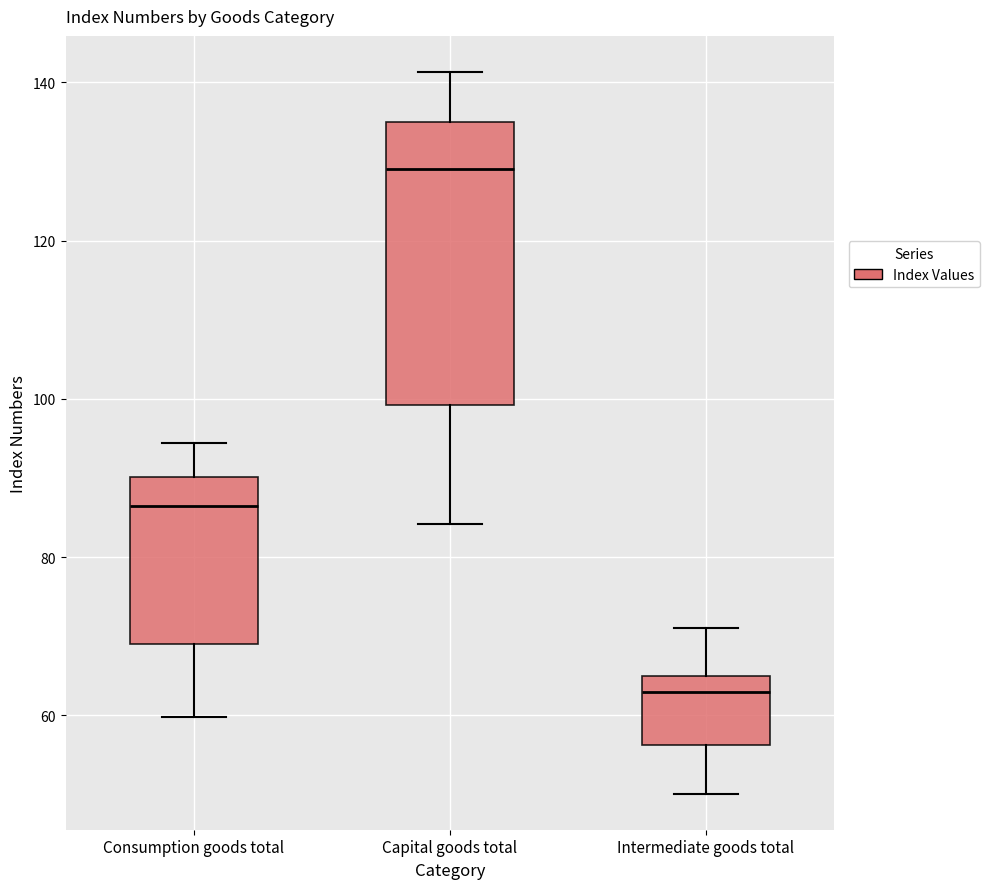

Reading left to right, read every box against the y-axis: the position of its median line, the range the box covers, and the ends of its whiskers. The values are not printed on the chart, so give them approximately, as read against the axis.

Consumption goods total: median 86, box 68 to 90, whiskers 60 to 94
Capital goods total: median 130, box 100 to 136, whiskers 84 to 142
Intermediate goods total: median 64 (just below the box's upper edge), box 56 to 64, whiskers 50 to 72